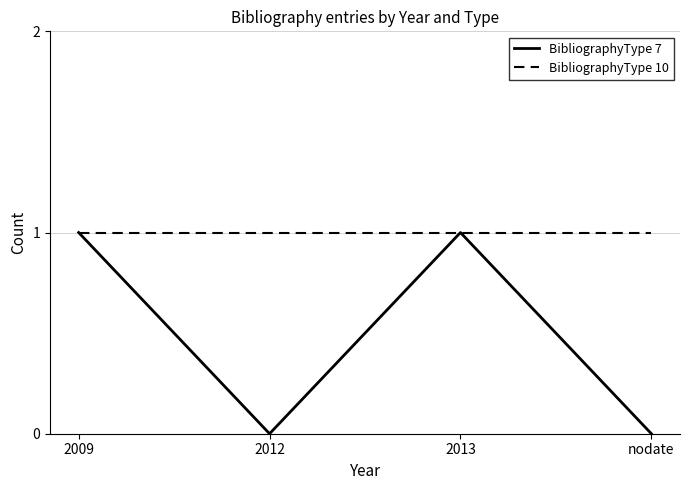

Which series has the largest total across all categories?

BibliographyType 10